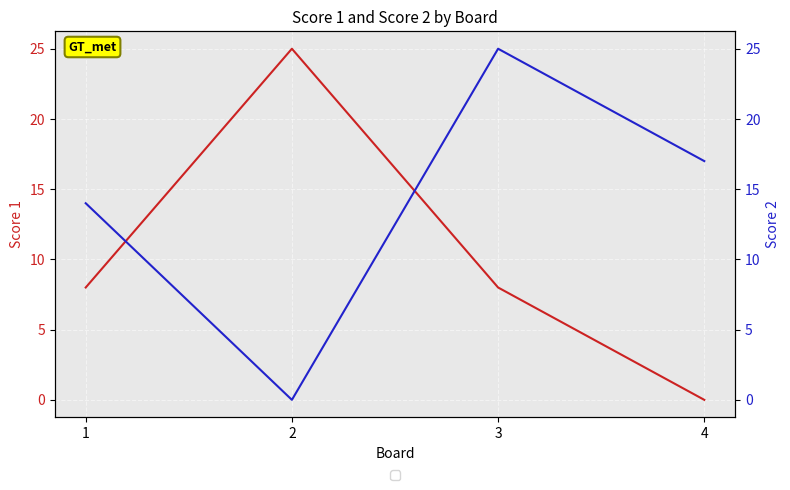

Is it true that Score 1 equals -12 at 4?

False